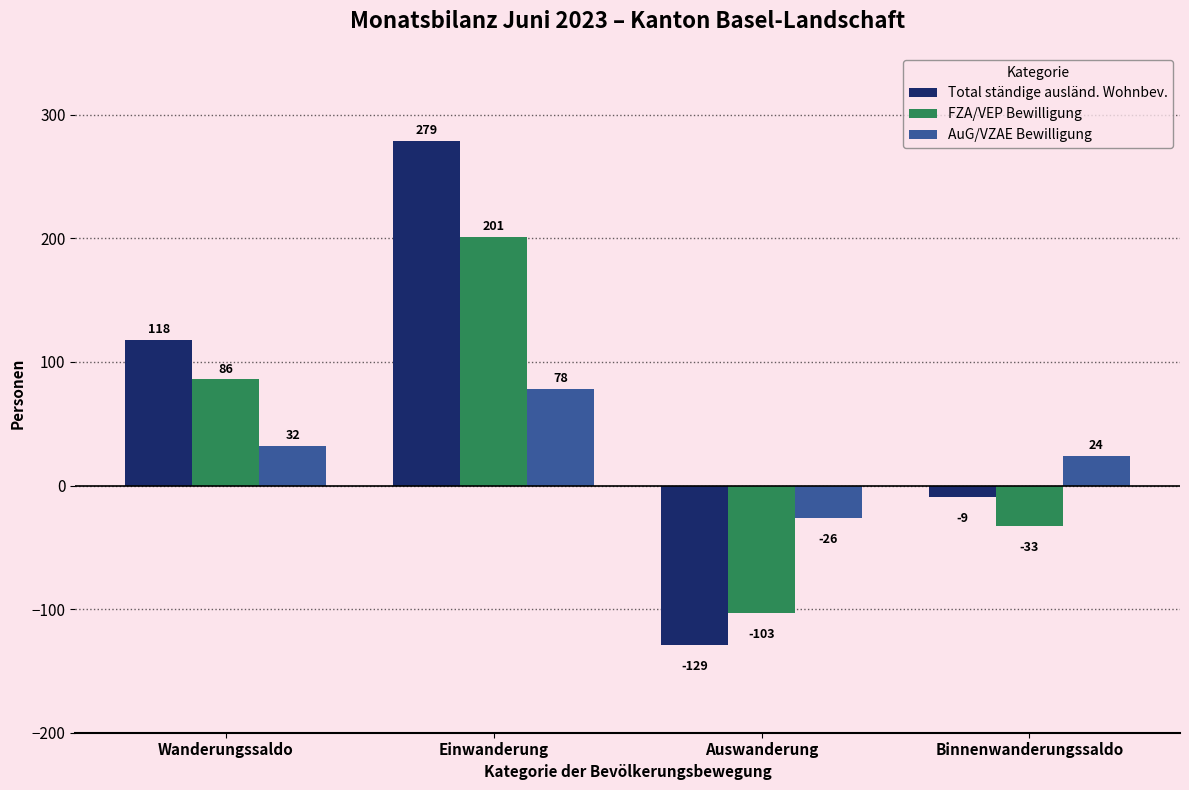

At how many categories does at least one series exceed 238?

1